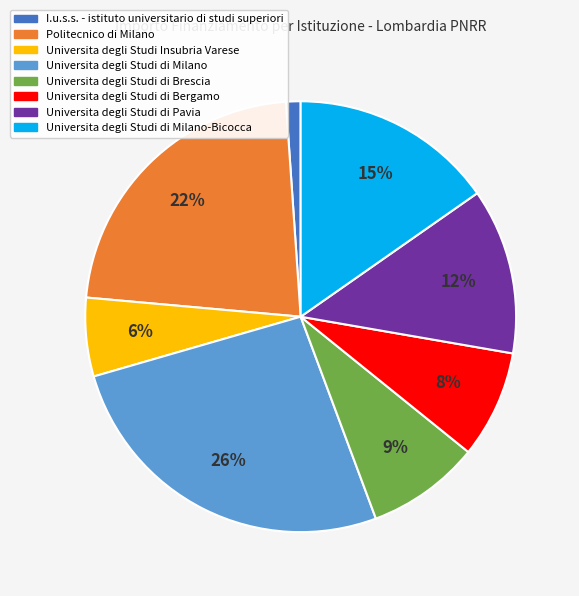

Is there any slice that represents more than half of the pie?

No